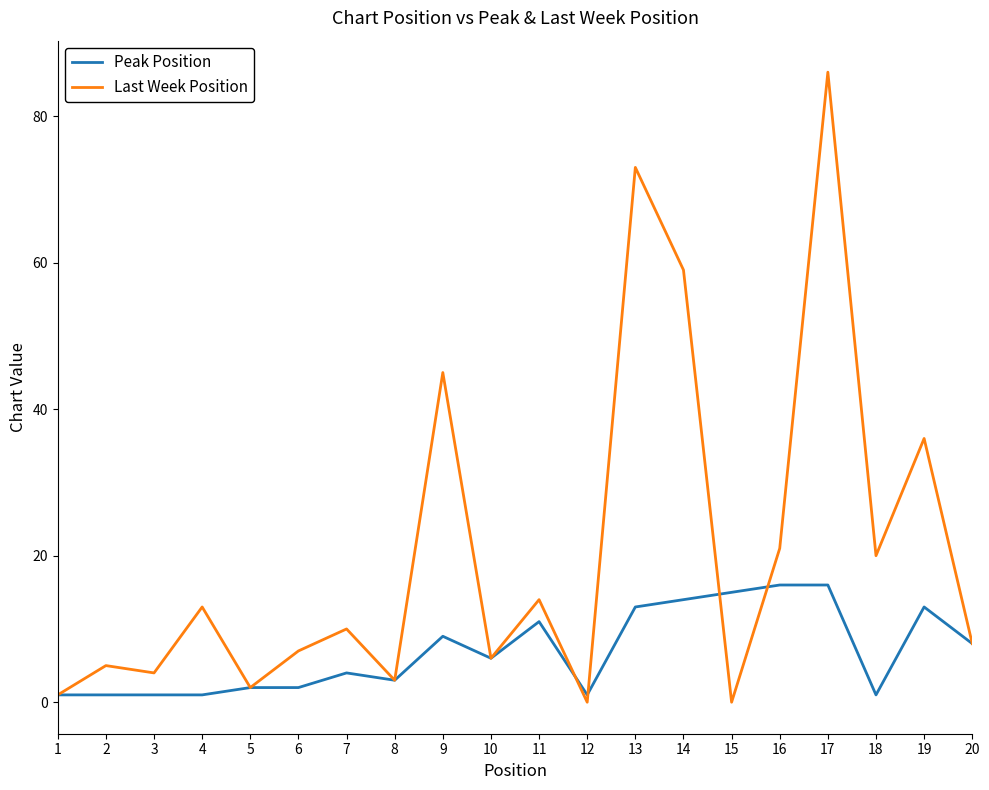

Is it true that Last Week Position equals 36 at 19?

True